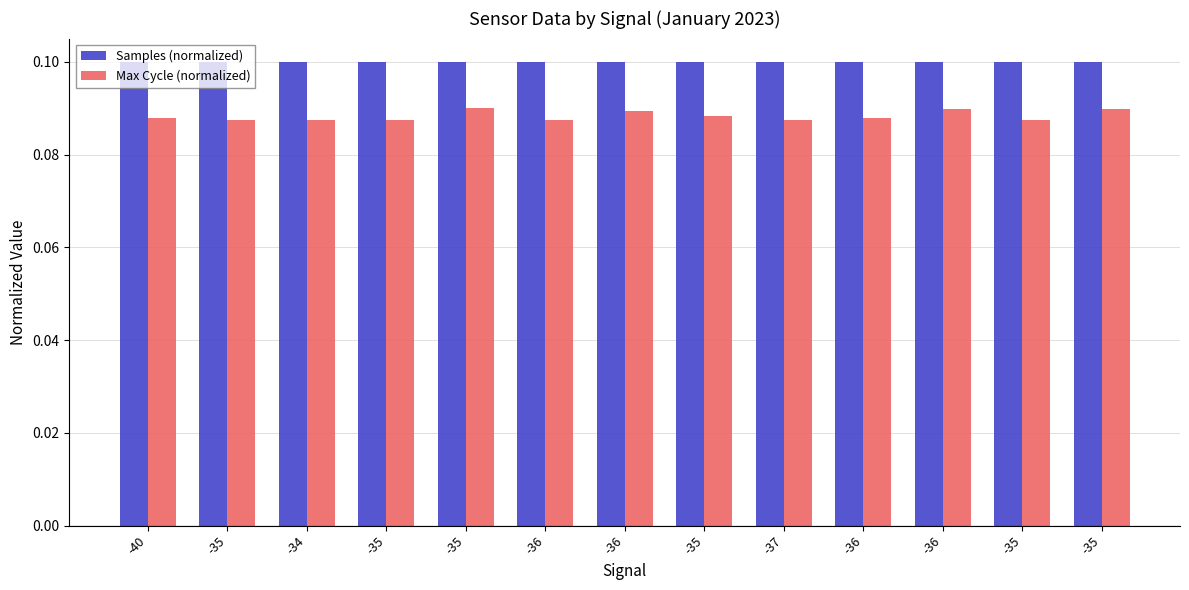

How many bars are there in each group?

2